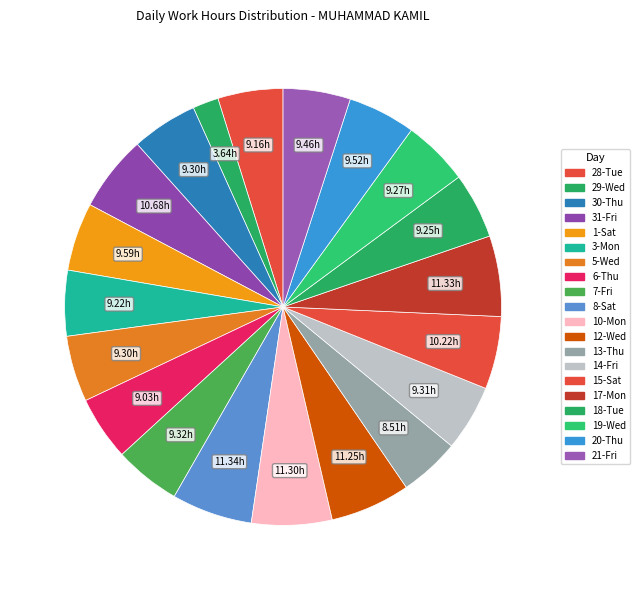

How many segments does this pie chart have?

20